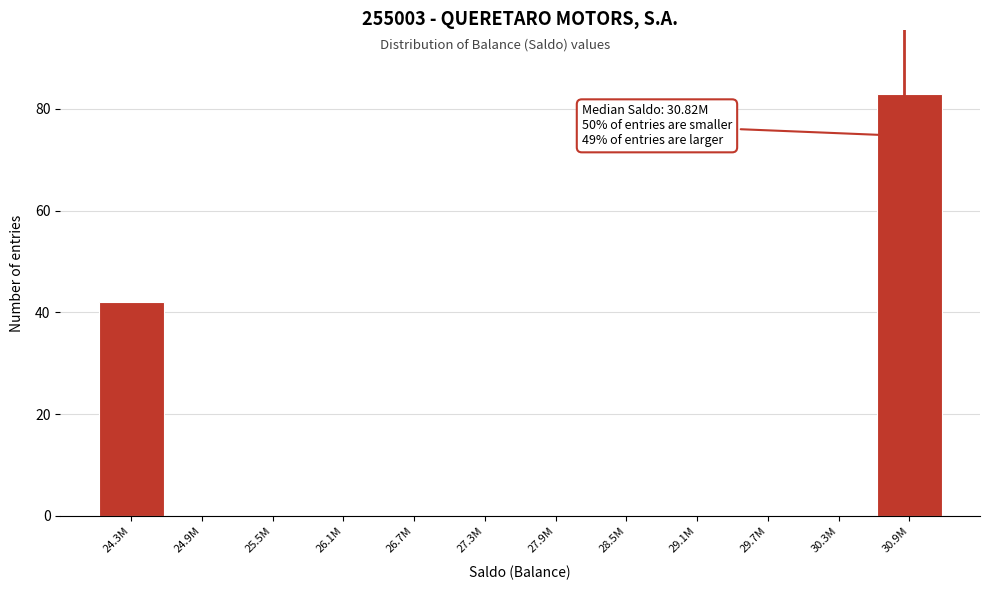

Reading left to right, list all the values displayed in this chart.

24.3M=42	24.9M=0	25.5M=0	26.1M=0	26.7M=0	27.3M=0	27.9M=0	28.5M=0	29.1M=0	29.7M=0	30.3M=0	30.9M=83